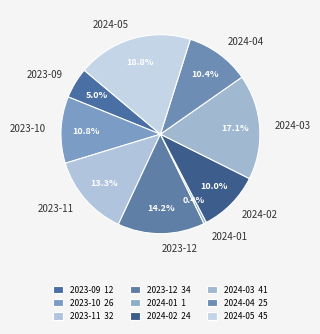

To the nearest percent, what portion does 2024-05 represent?

19%